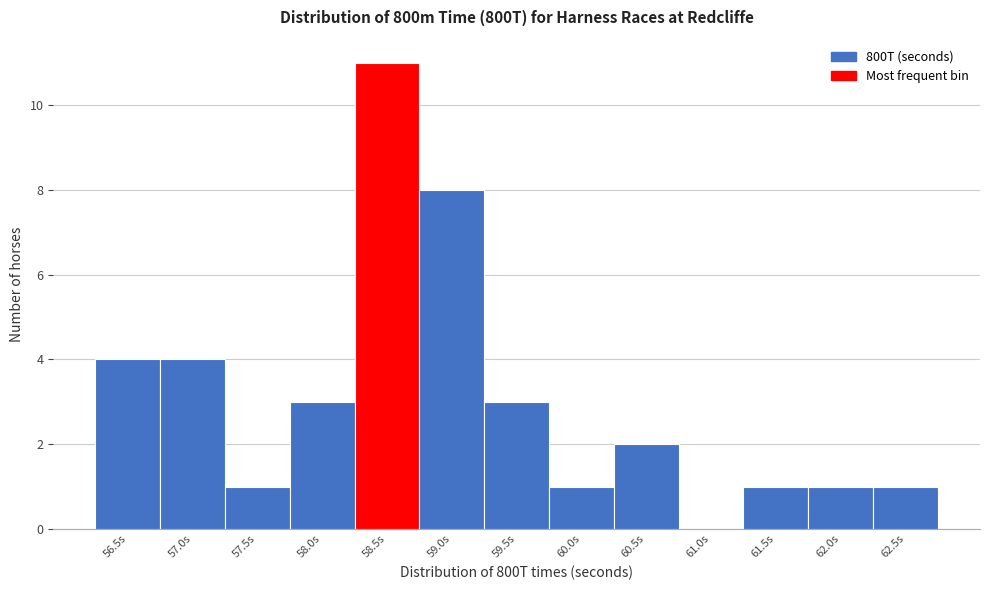

Reading left to right, extract all data points from this chart.

56.5s=4	57.0s=4	57.5s=1	58.0s=3	58.5s=11	59.0s=8	59.5s=3	60.0s=1	60.5s=2	61.0s=0	61.5s=1	62.0s=1	62.5s=1